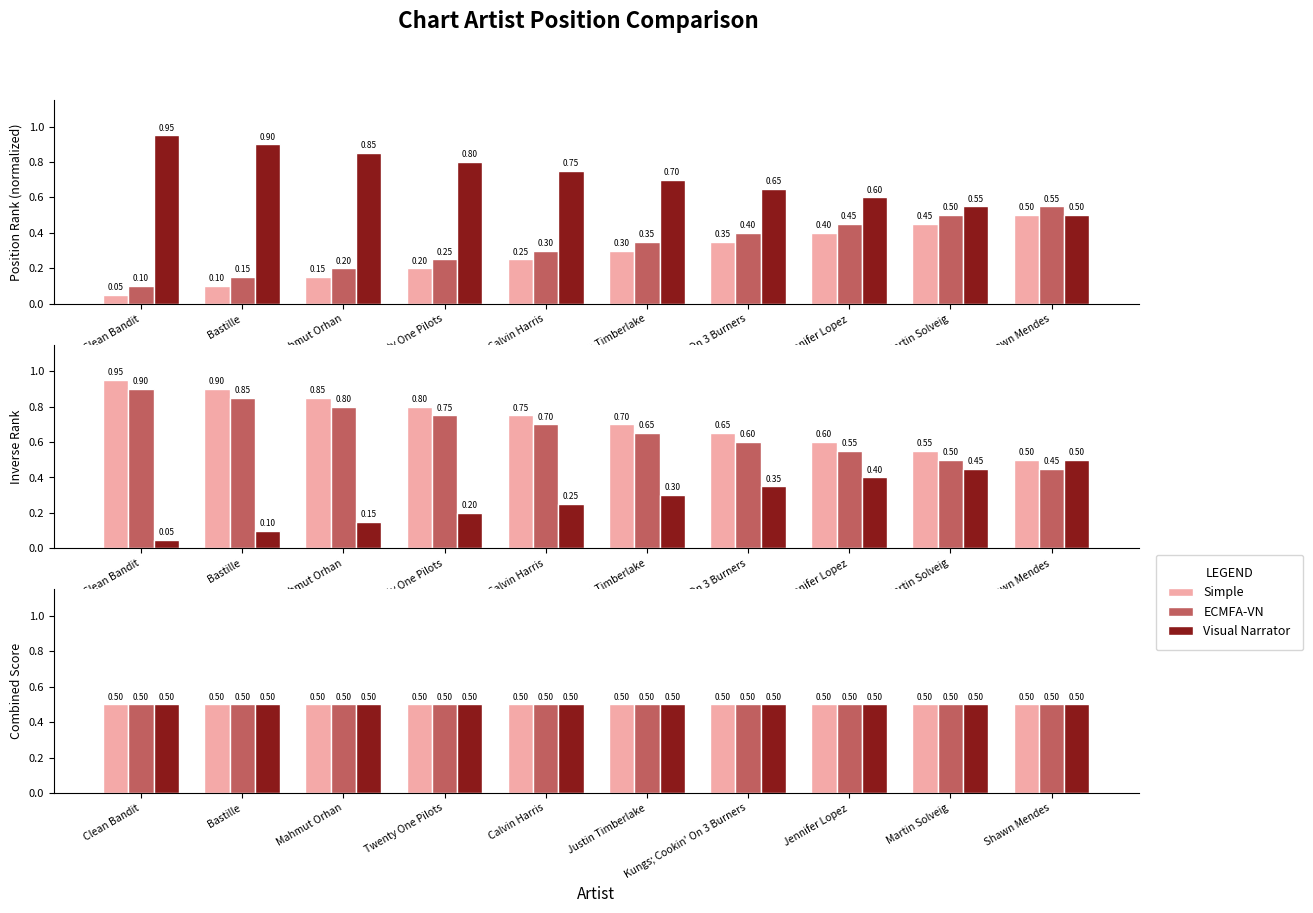

What is the difference between the highest and lowest values at Twenty One Pilots?

0.6